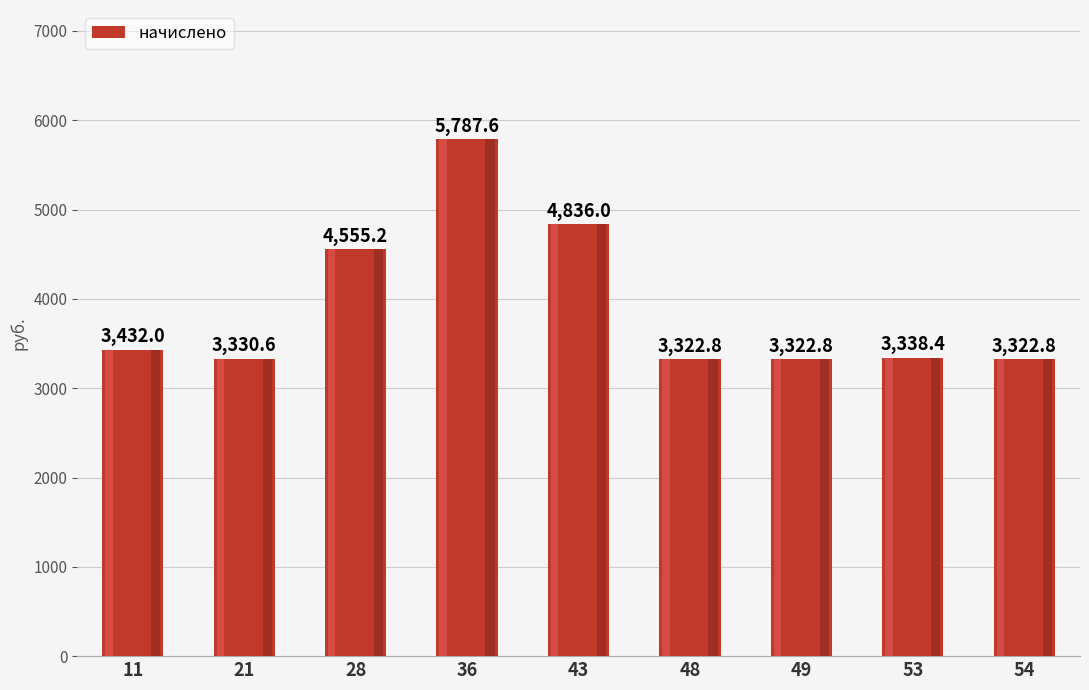

Reading left to right, what are all the values shown in this chart?

11=3432.0	21=3330.6	28=4555.2	36=5787.6	43=4836.0	48=3322.8	49=3322.8	53=3338.4	54=3322.8